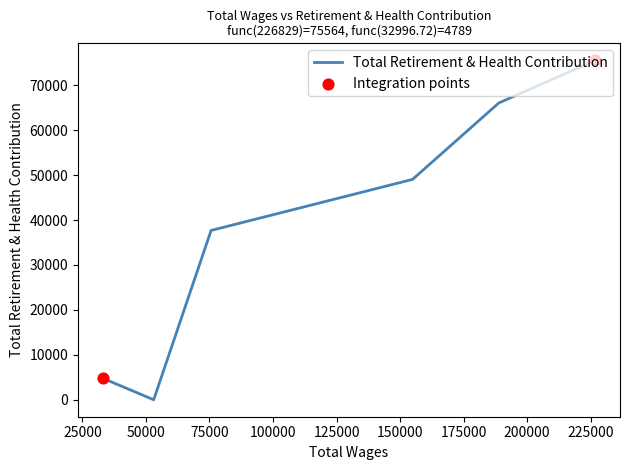

Which has a higher value, 188834.0 or 154918.0?

188834.0